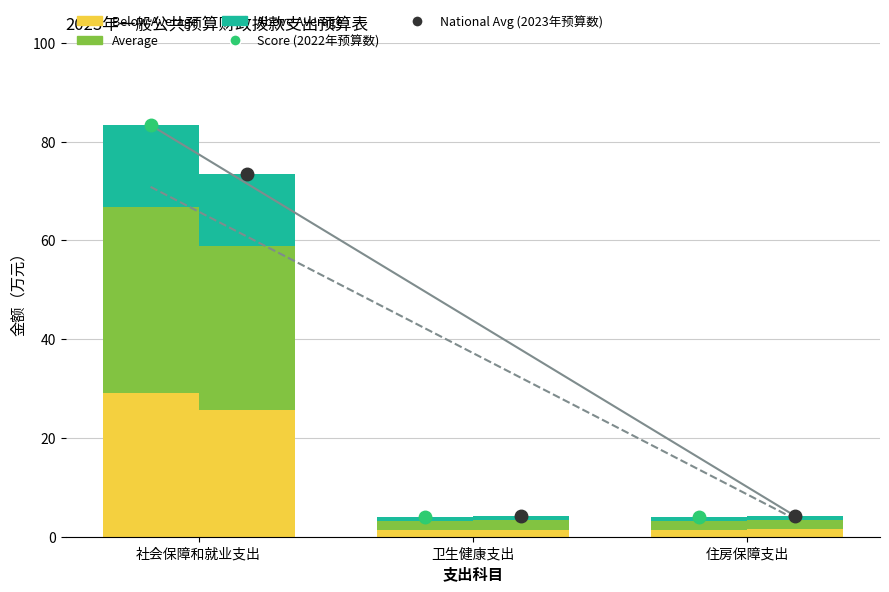

How many groups of bars are there?

3